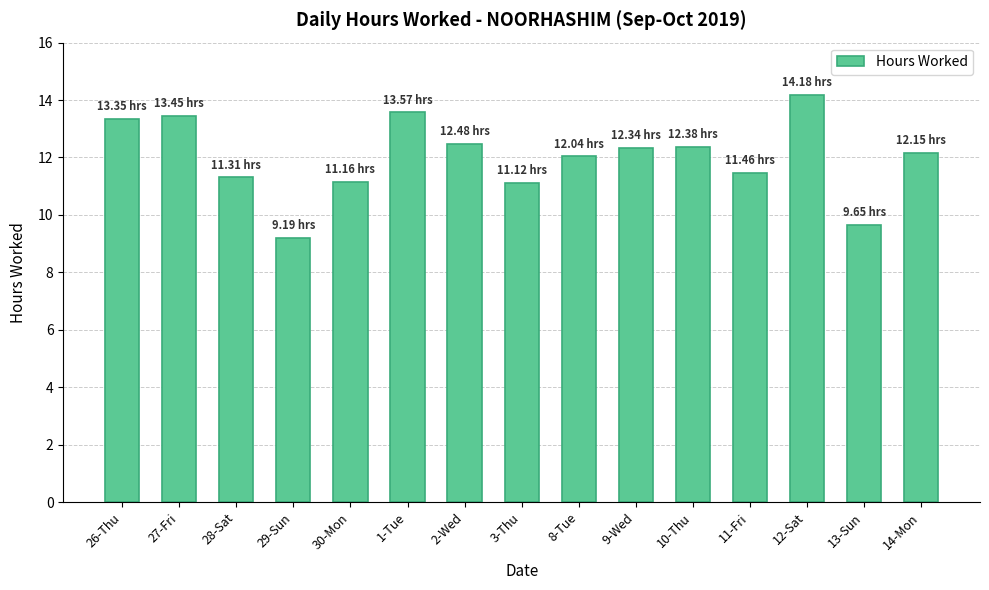

What is the sum of all values?

179.8